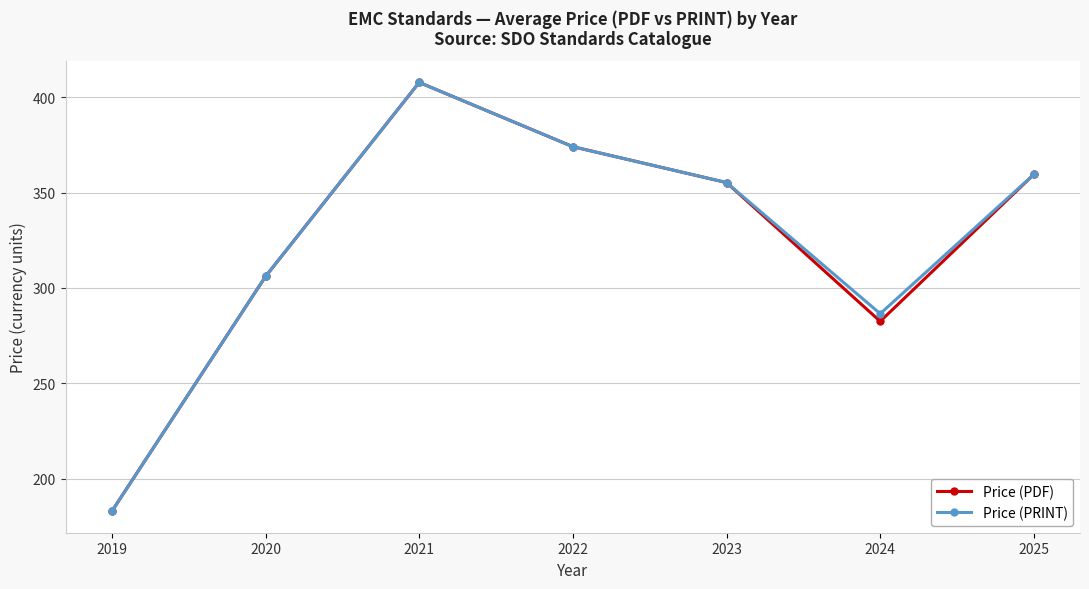

Is this an area chart (filled region under the line)?

No